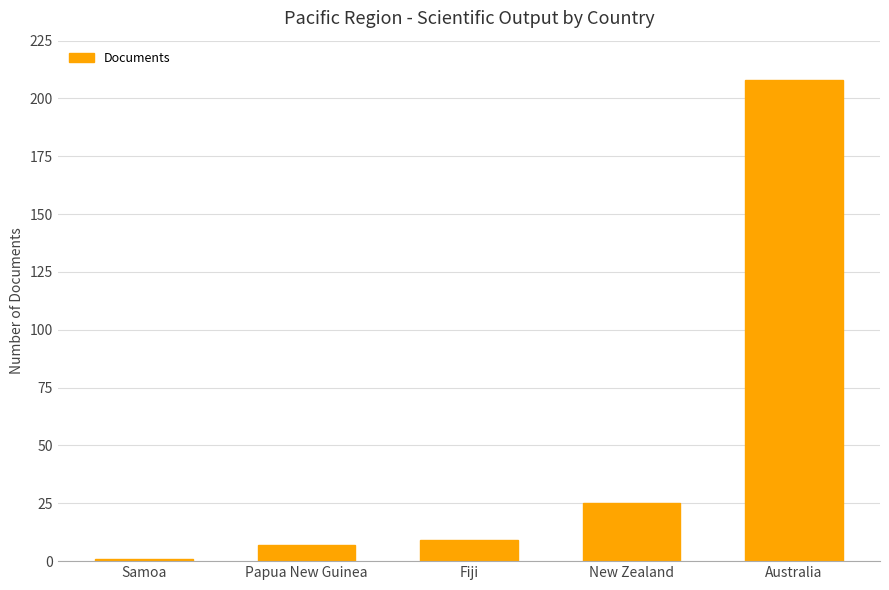

True or false: the data shows 208 at Australia.

True